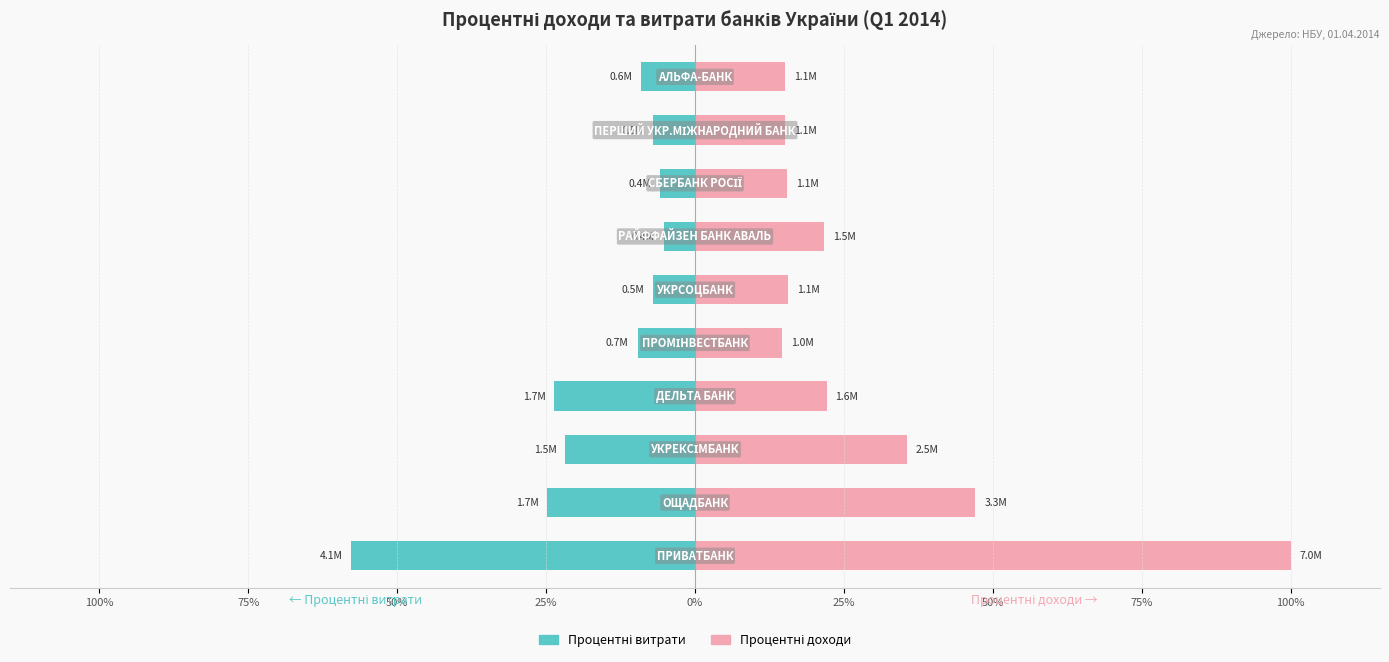

What are all the series names shown in the legend?

Процентні доходи, Процентні витрати